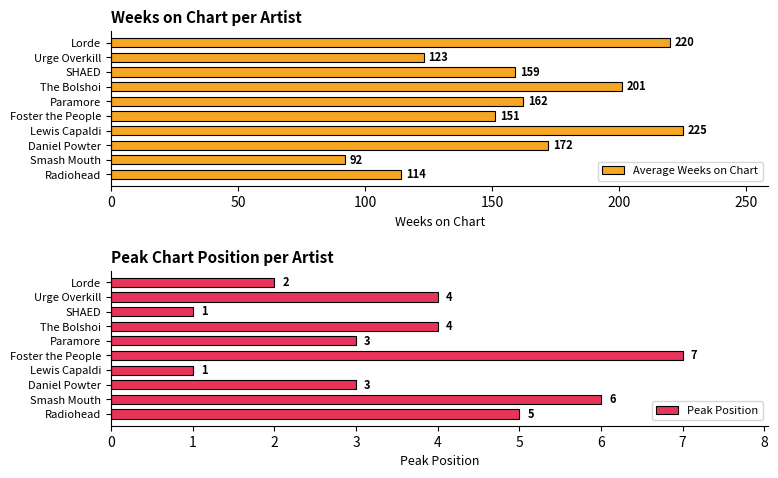

The value of Average Weeks on Chart at Smash Mouth is 136. True or false?

False